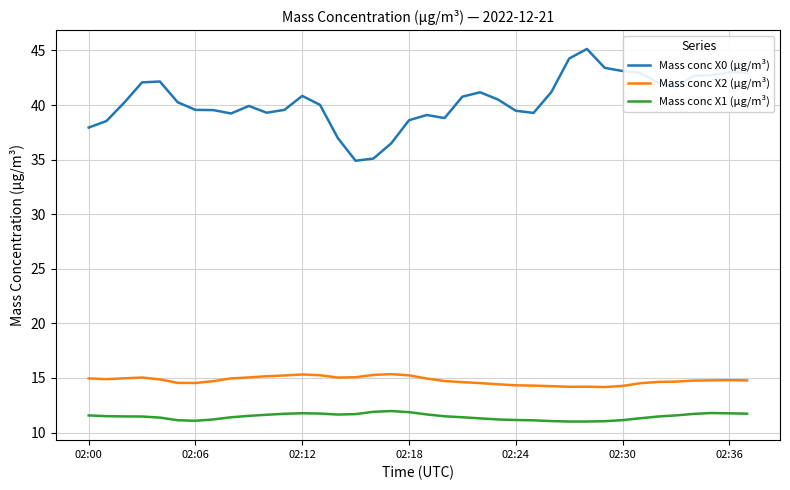

What is the minimum value for Mass conc X2 (μg/m³)?

14.2